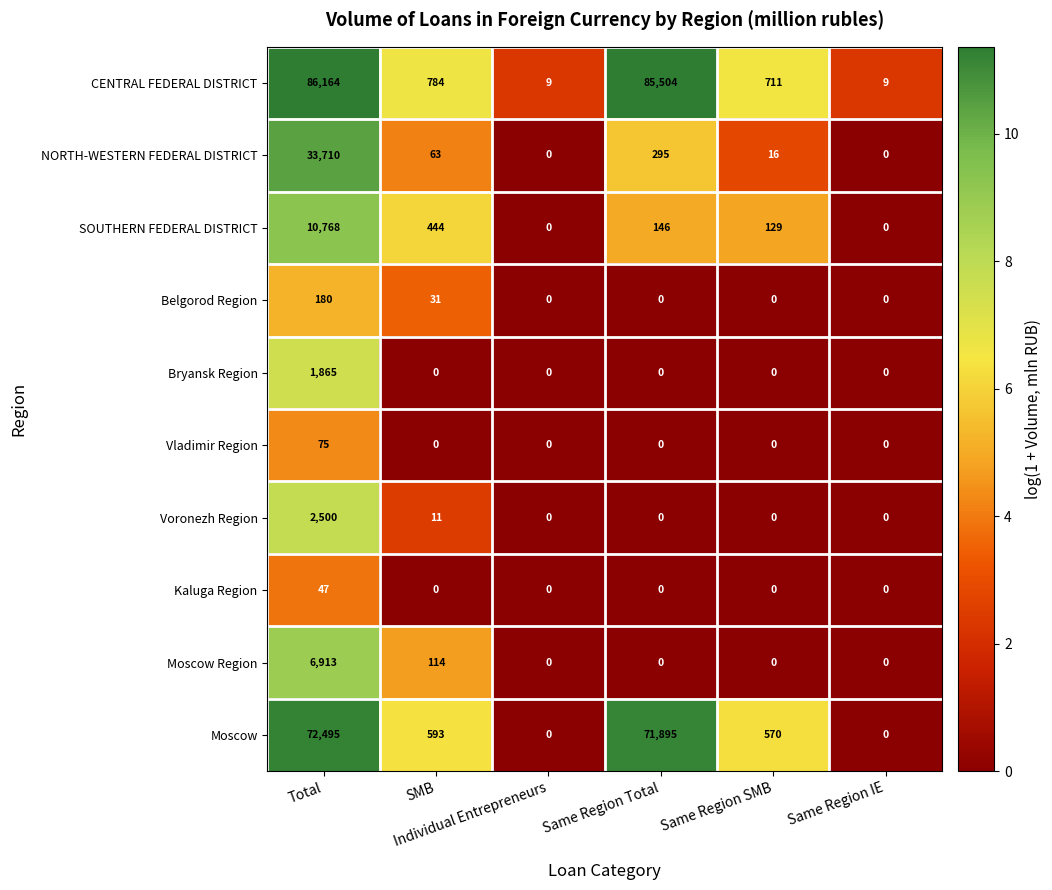

What is the difference between the maximum and second lowest values in the Vladimir Region series?

75